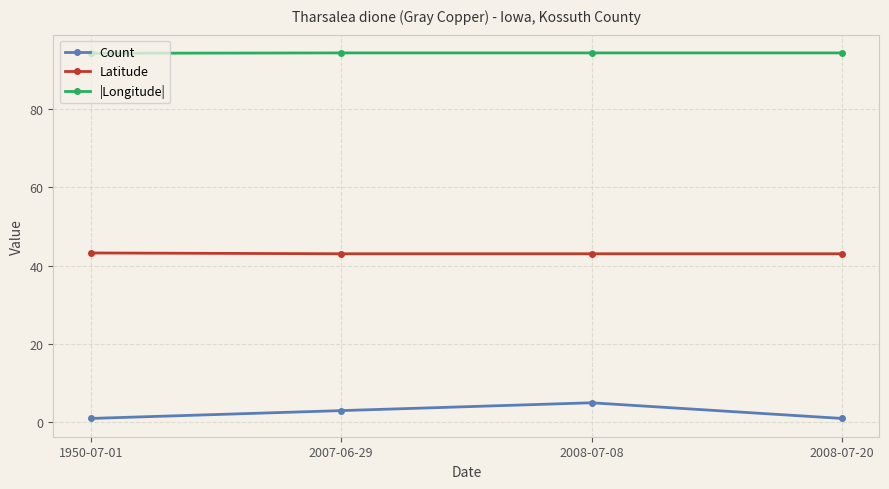

List the series in order of their overall mean, highest first.

|Longitude|, Latitude, Count